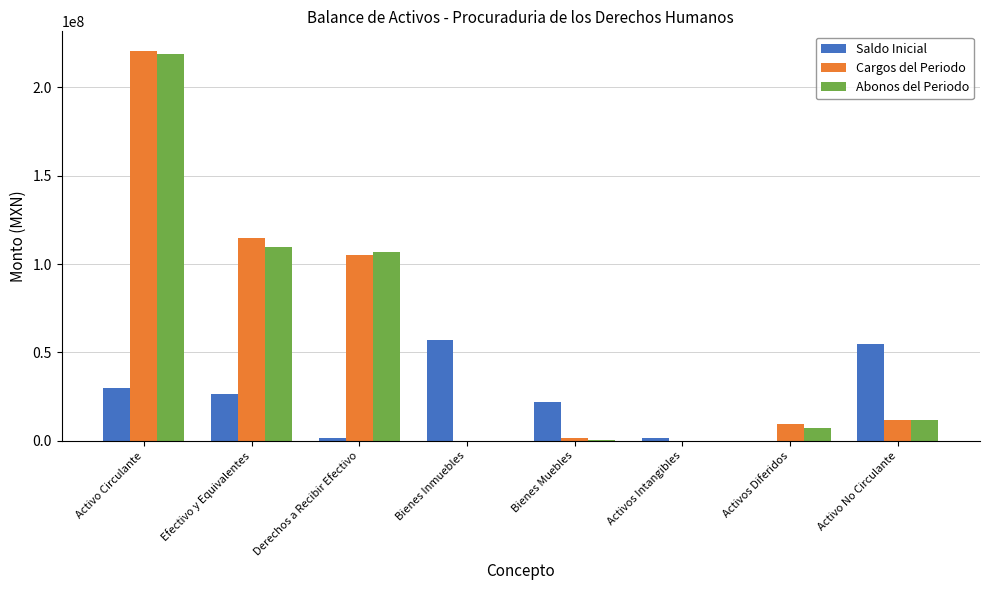

Which category has the highest value in the Cargos del Periodo series?

Activo Circulante